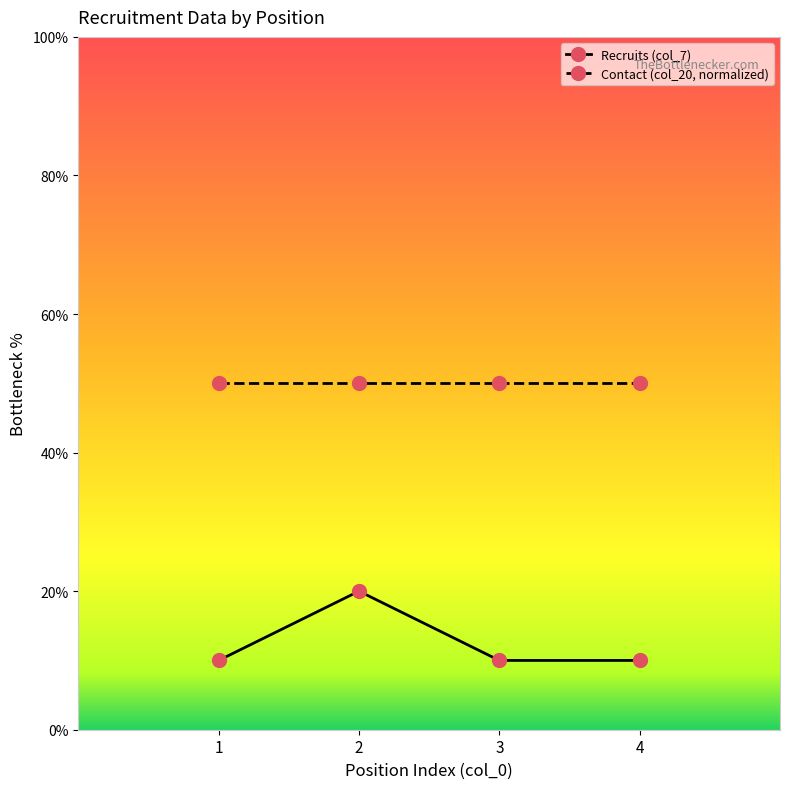

How many lines are shown in the chart?

2